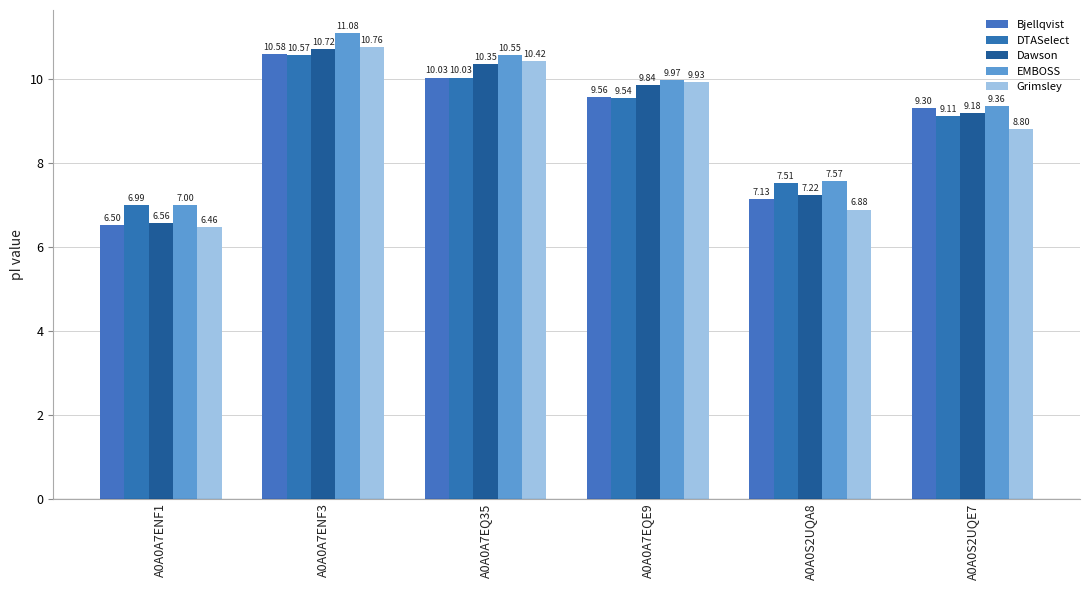

What is the value of the Bjellqvist bar at the 3rd from the left?

10.0